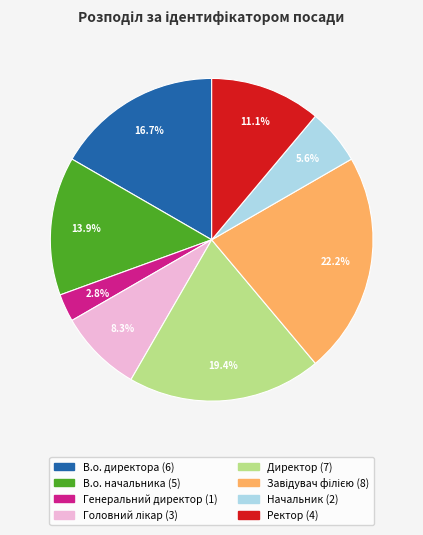

What portion of the pie excludes В.о. директора?

83.3%